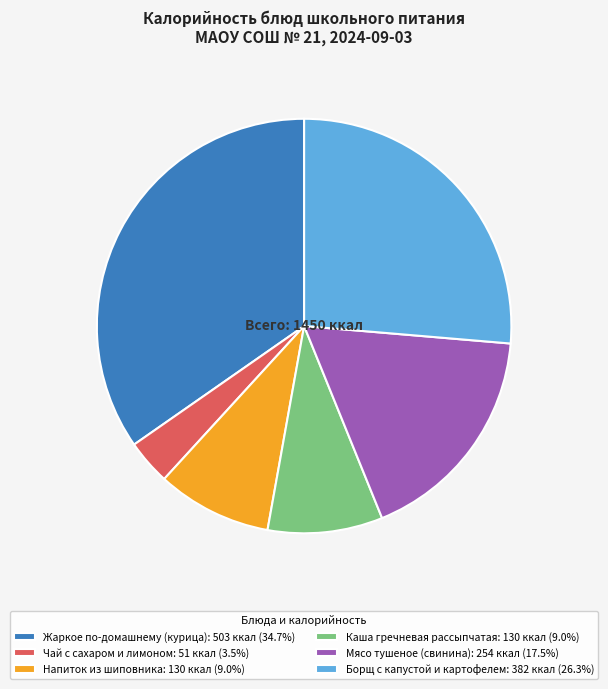

True or false: Каша гречневая рассыпчатая accounts for 1% of the total.

False